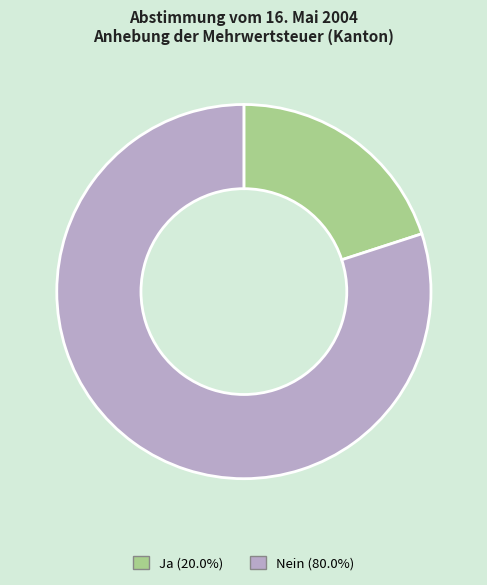

What is the ratio of the value at Ja to the value at Nein?

0.3